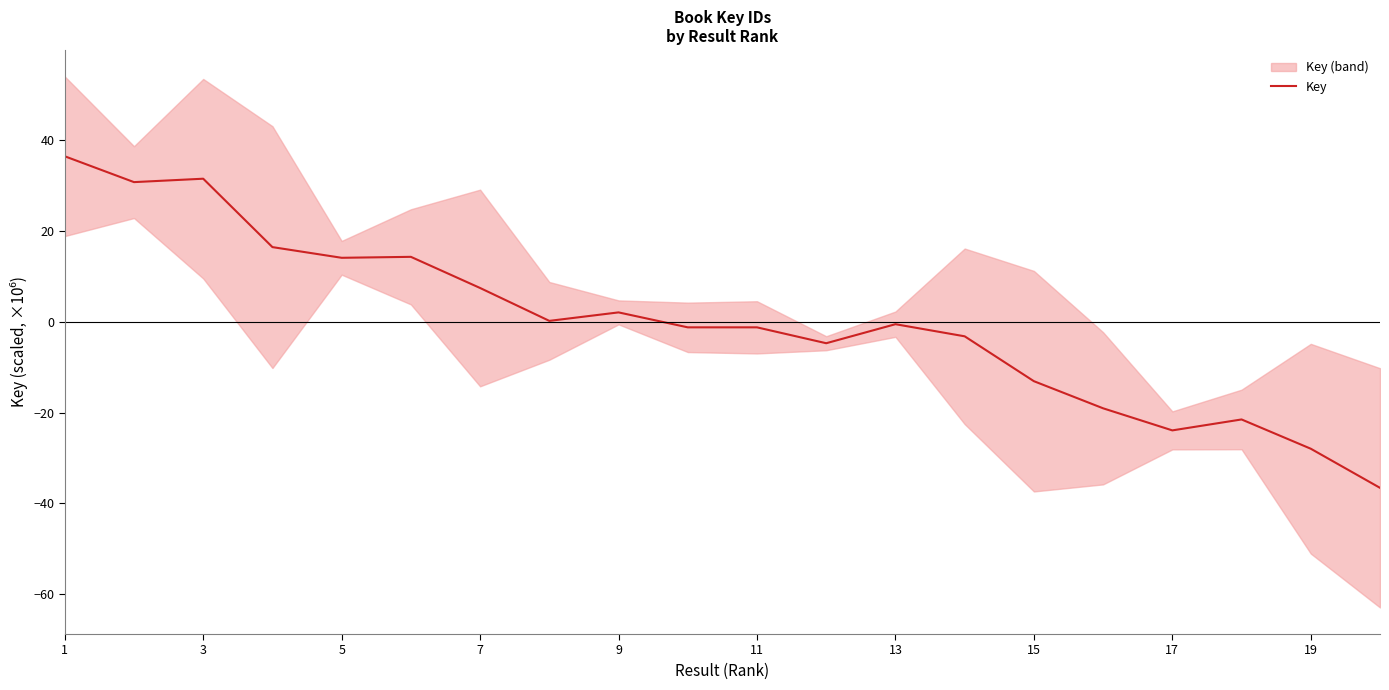

Is this an area chart (filled region under the line)?

No